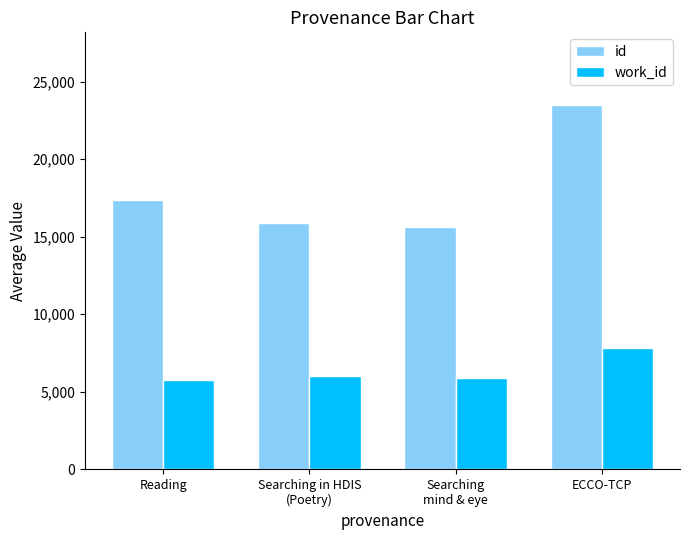

How many data points in id are less than 17356?

2